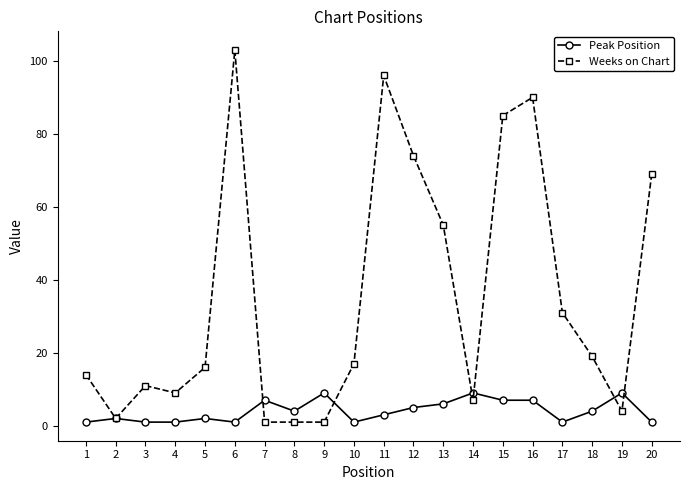

Count the number of categories in the chart.

20